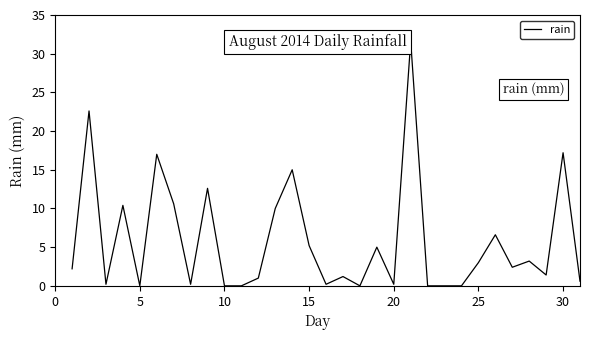

What is the maximum value shown in the chart?

31.6